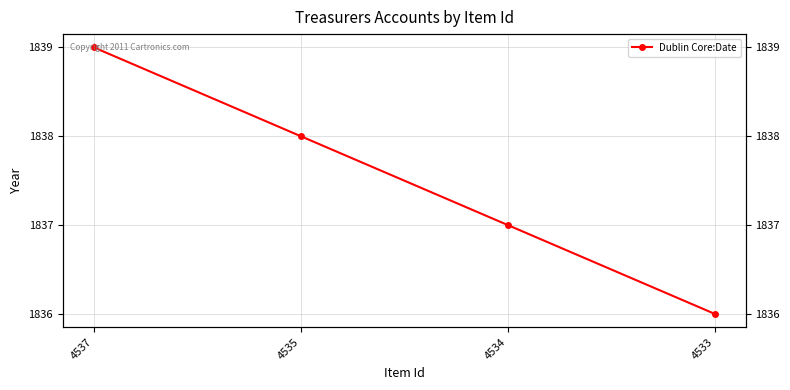

The value at 4533 is 832. True or false?

False